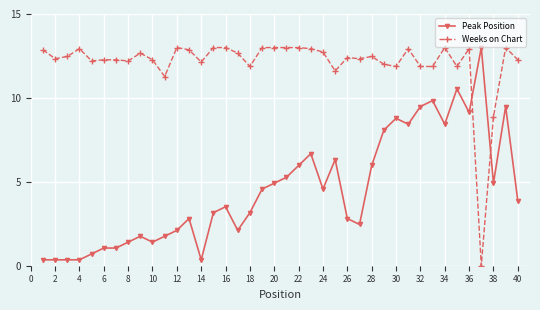

Rank the series by their average value, from highest to lowest.

Weeks on Chart, Peak Position